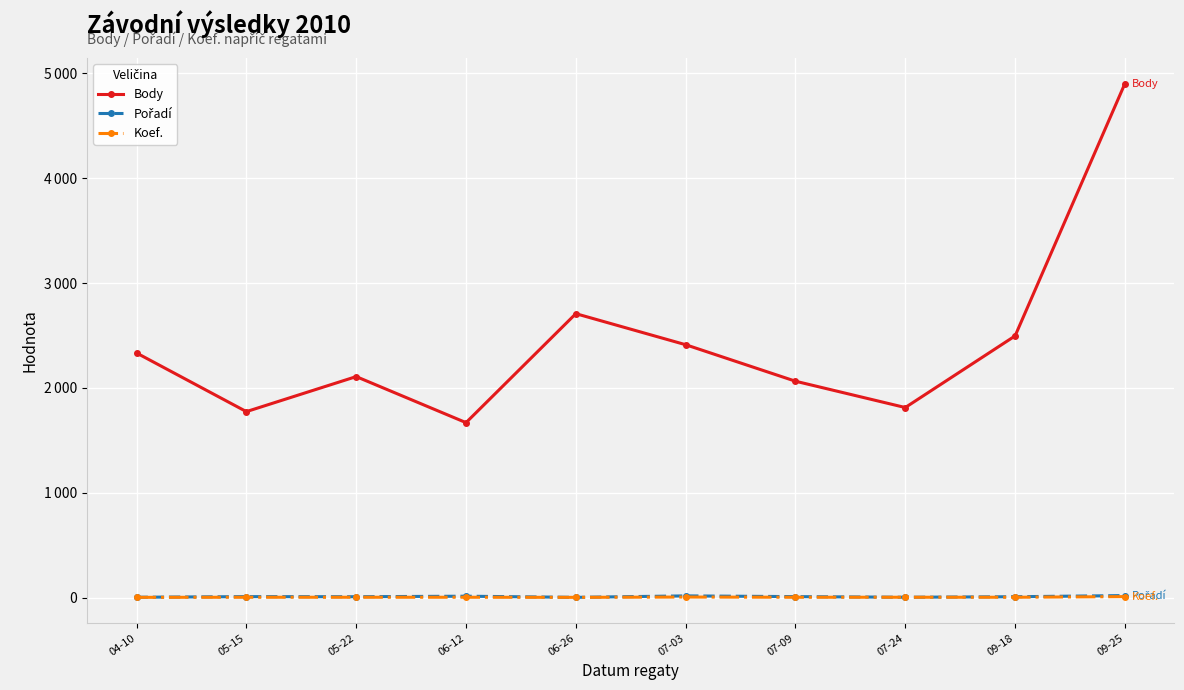

Which category has the highest value in the Body series?

09-25